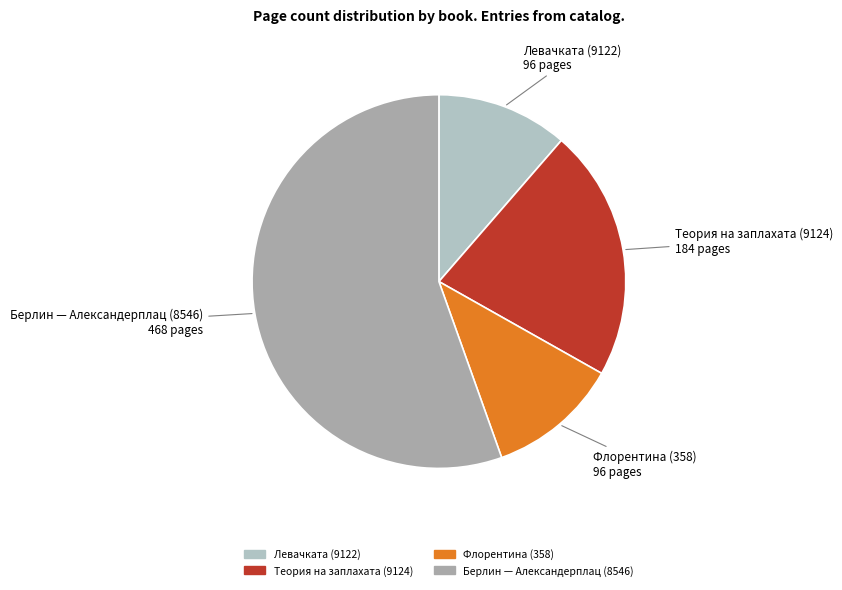

Which slice is the largest?

Берлин — Александерплац (8546)